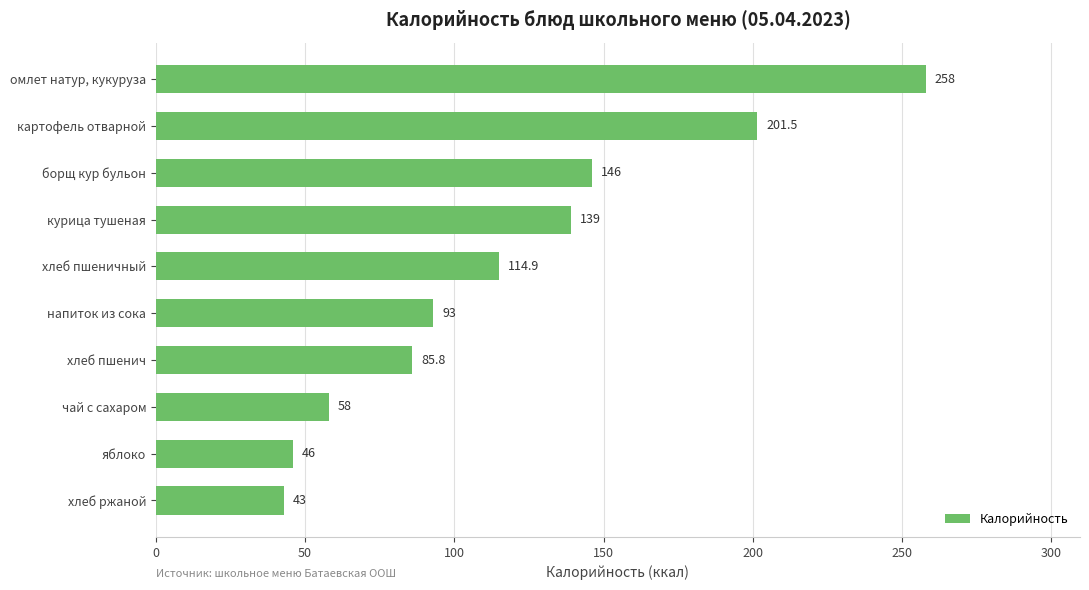

The value at хлеб пшенич is 85.8. True or false?

True